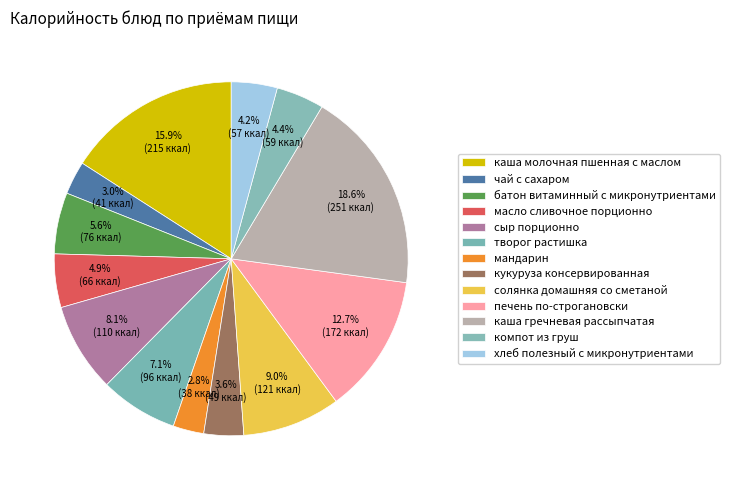

What is the change in value from печень по-строгановски to каша гречневая рассыпчатая?

+79.0